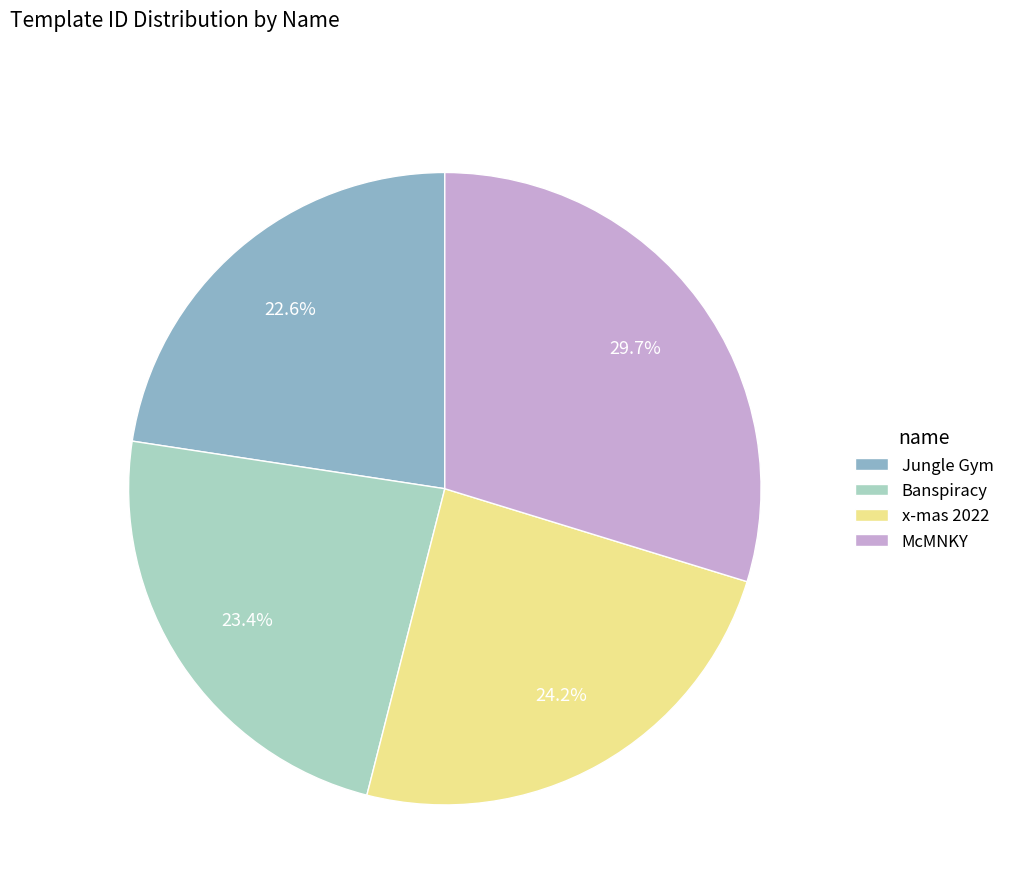

Which has a higher value, McMNKY or x-mas 2022?

McMNKY